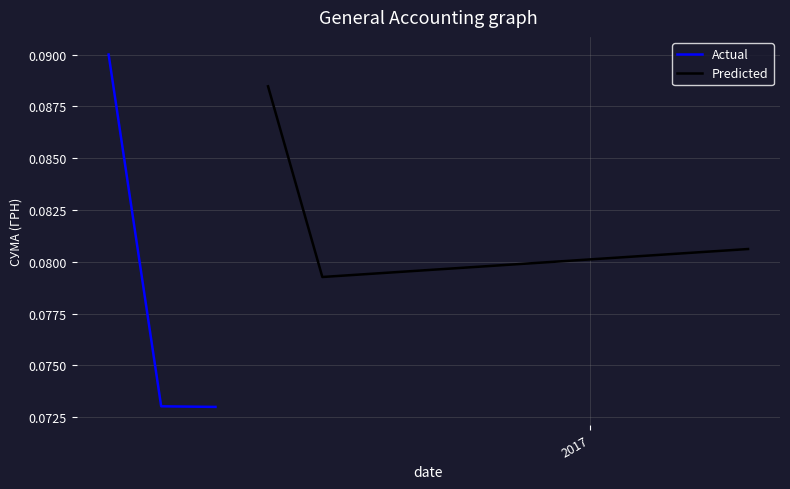

List the series in order of their overall mean, lowest first.

Actual, Predicted